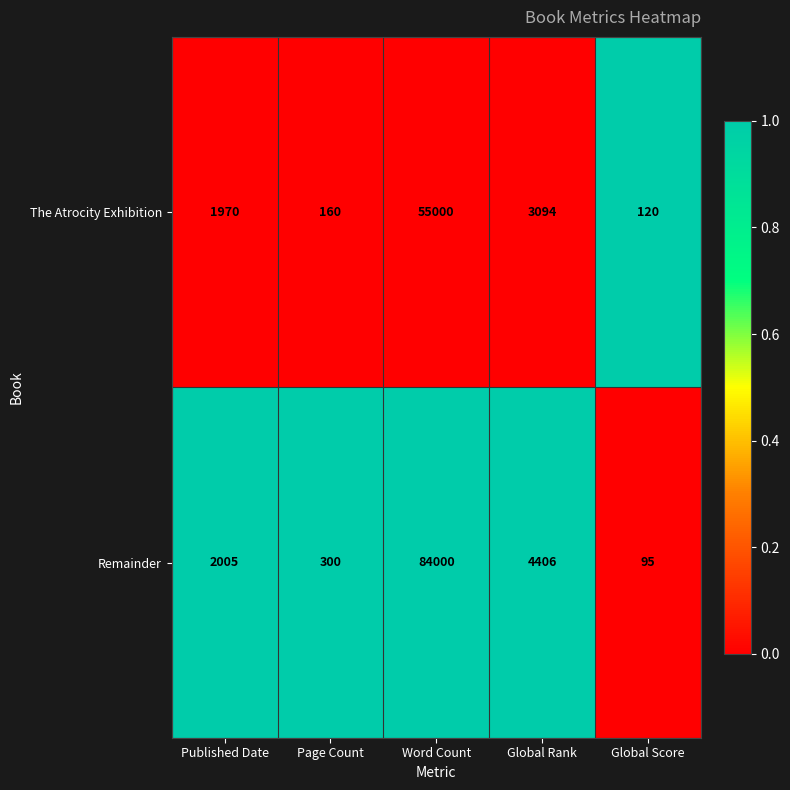

Rank the series at Page Count from lowest to highest value.

The Atrocity Exhibition, Remainder